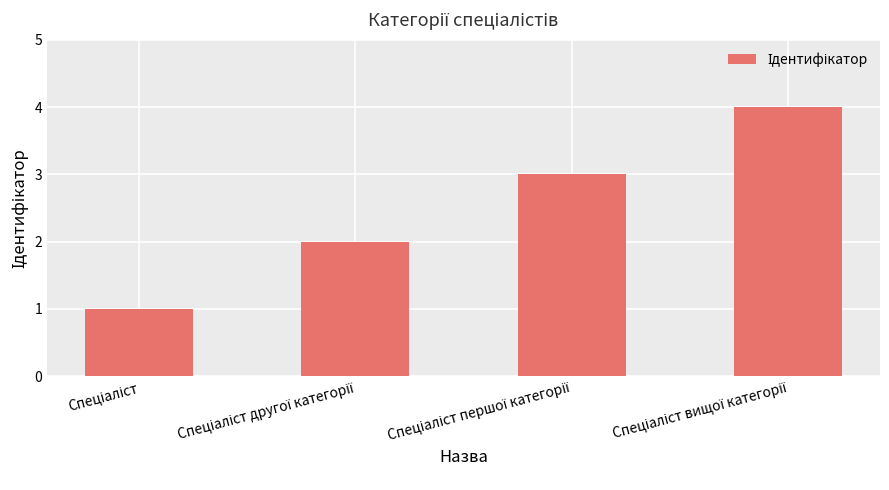

What is the difference between the maximum and minimum values?

3